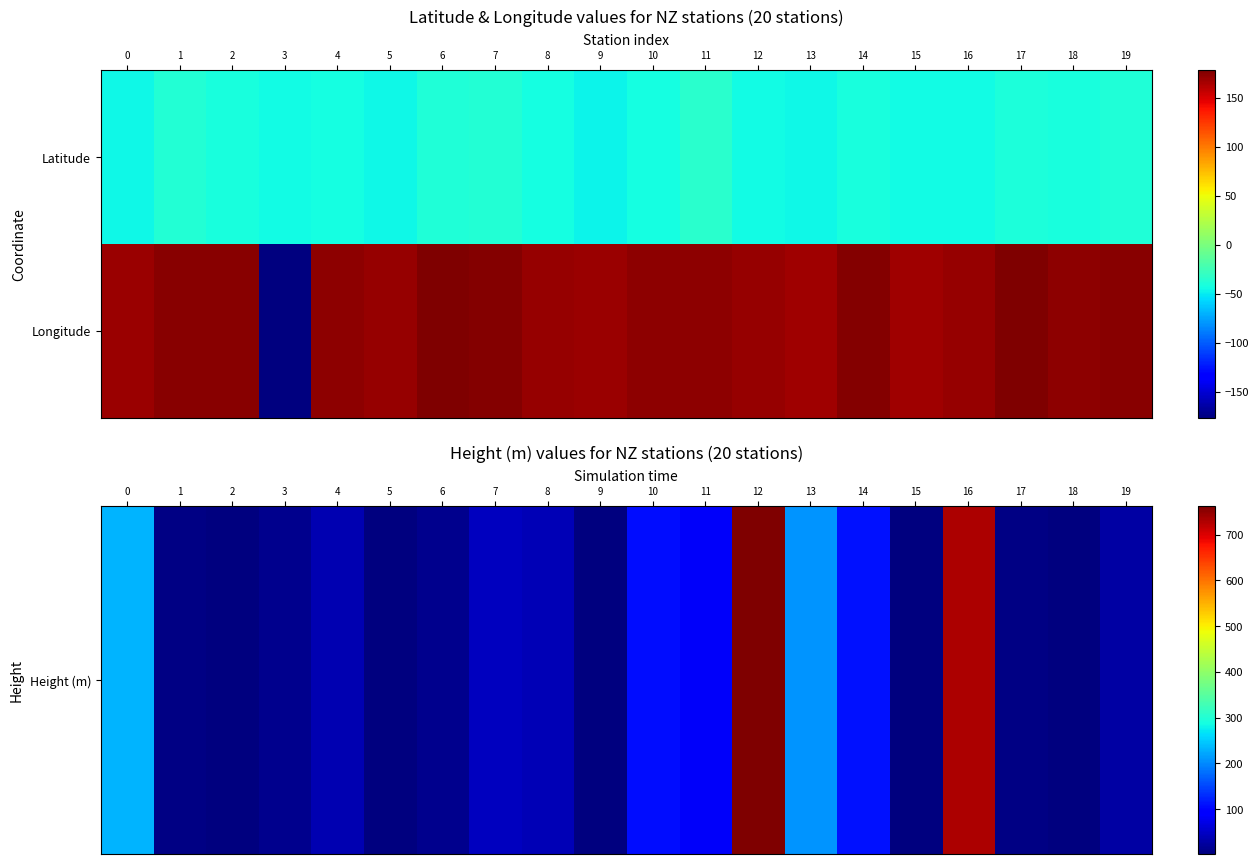

Between 10 and 18, which is larger?

10